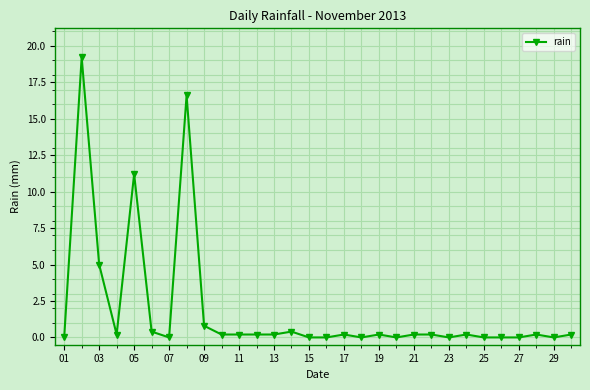

Does the chart have visible grid lines?

Yes